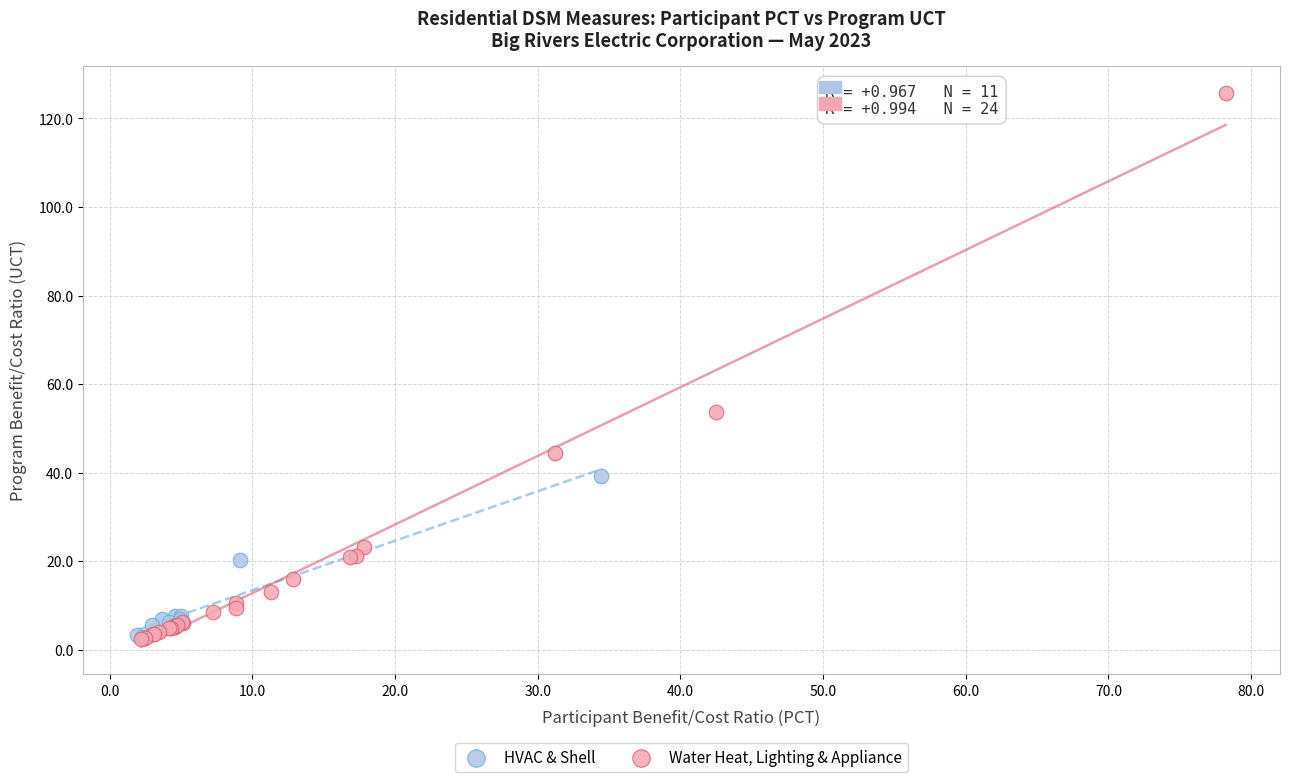

Which series has the widest spread of Y values?

Water Heat, Lighting & Appliance